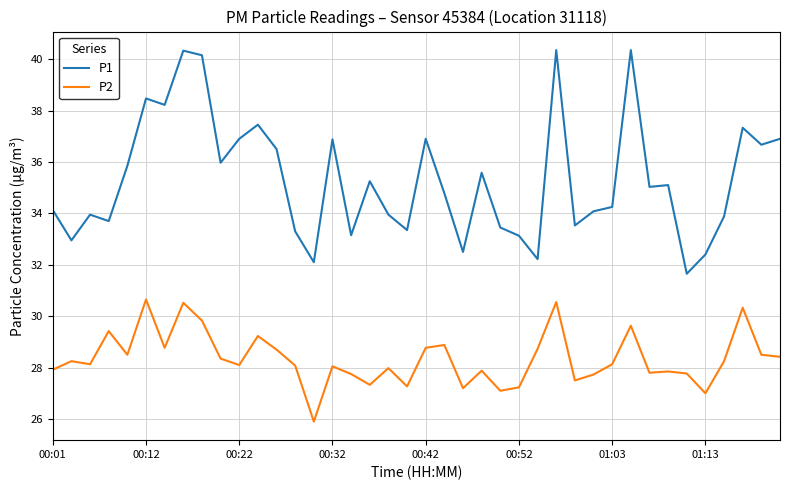

What is the lowest value of the P2 series?

25.9